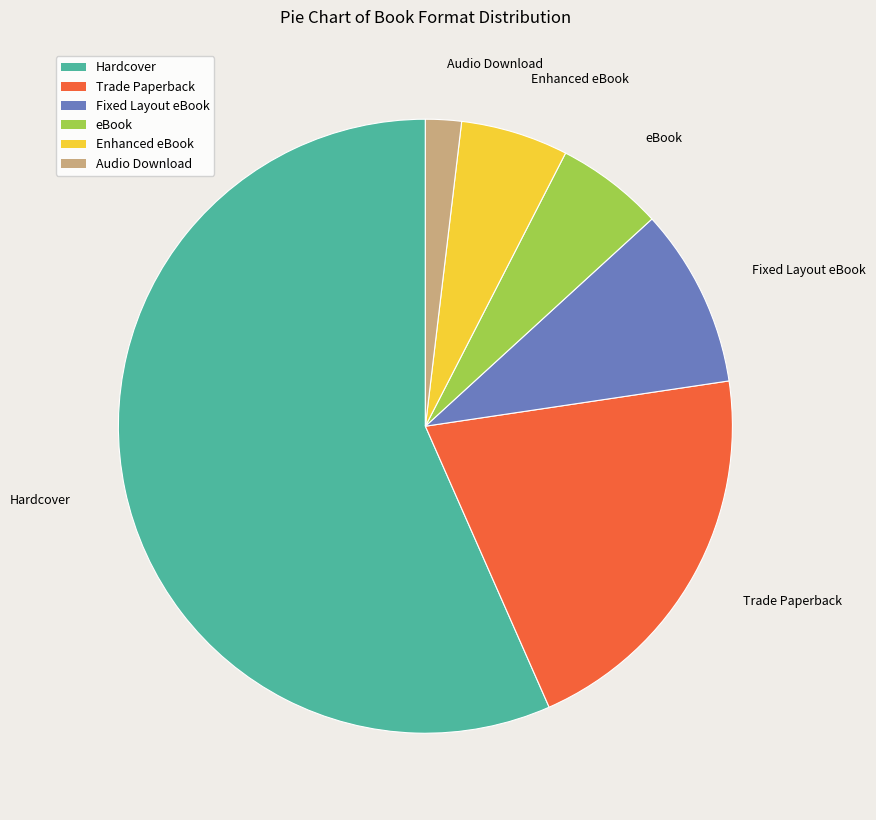

Count the number of slices in the pie.

6